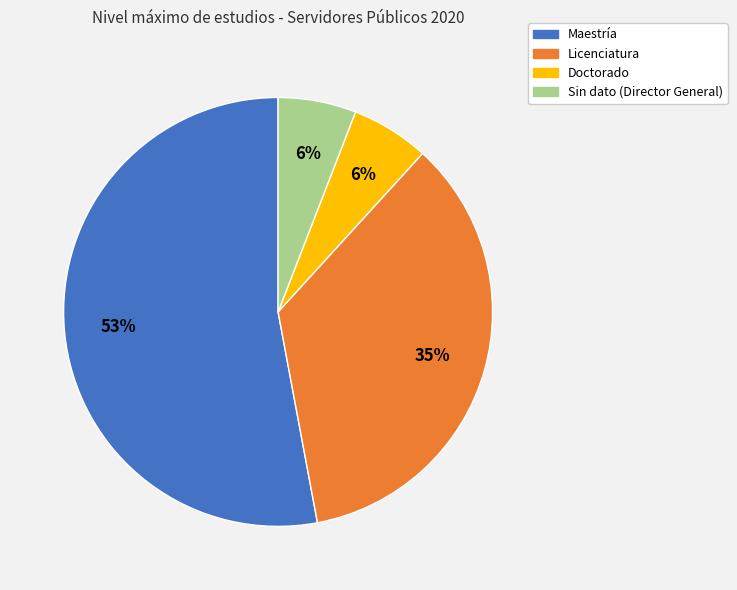

To the nearest percent, what is the difference between the largest and smallest slice percentages?

47%